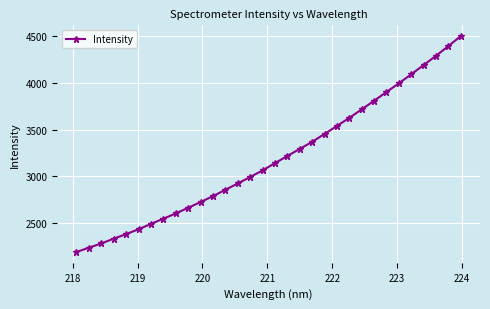

What is the sum of all values?

101959.5